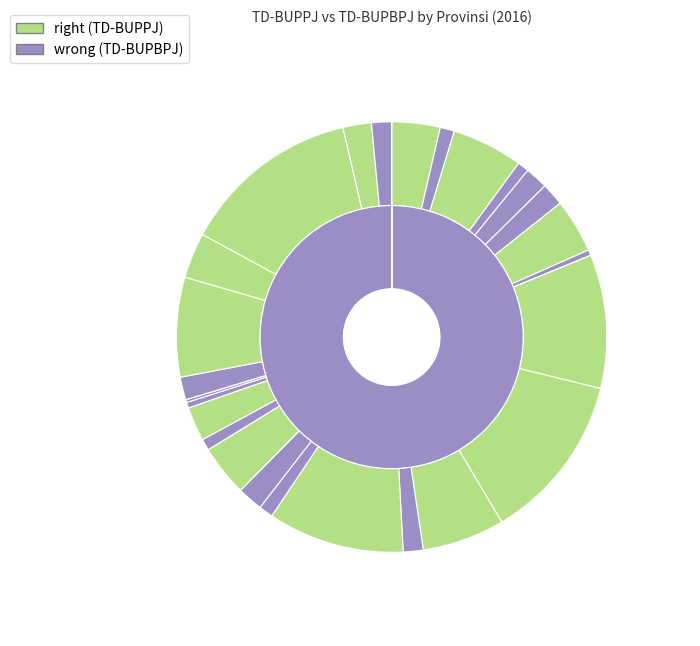

What is the spread (max minus min) of values at DI Yogyakarta?

7